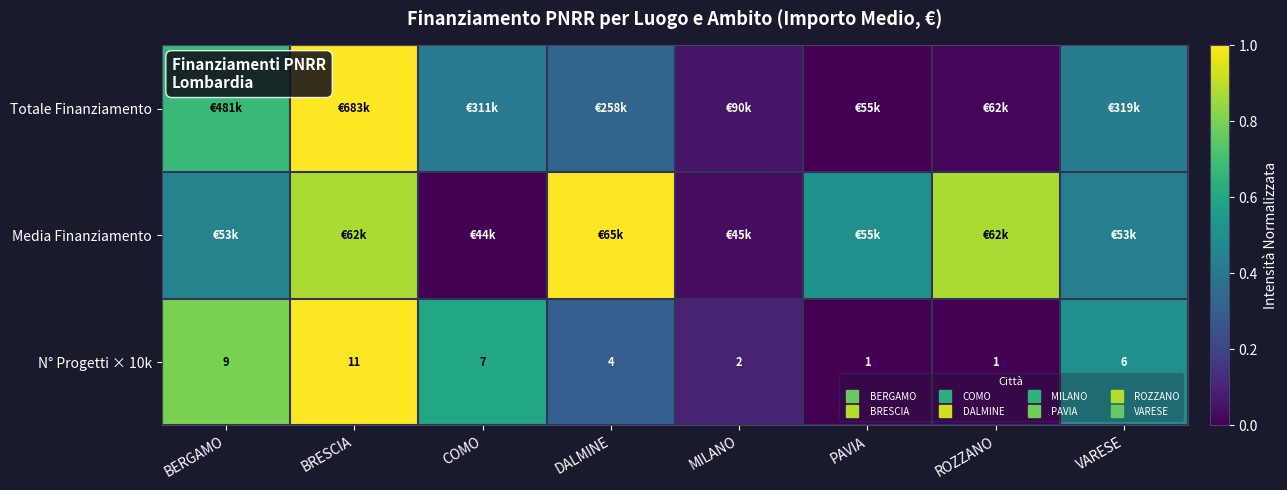

Count the N° Progetti × 10k values in the range 0 to 1.

8